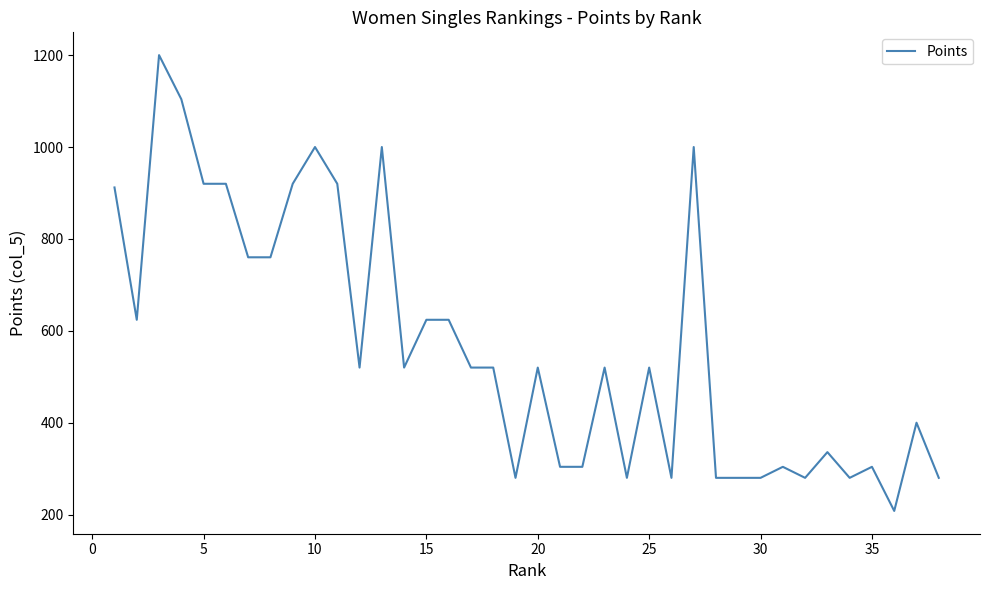

What is the sum of all values?

21608